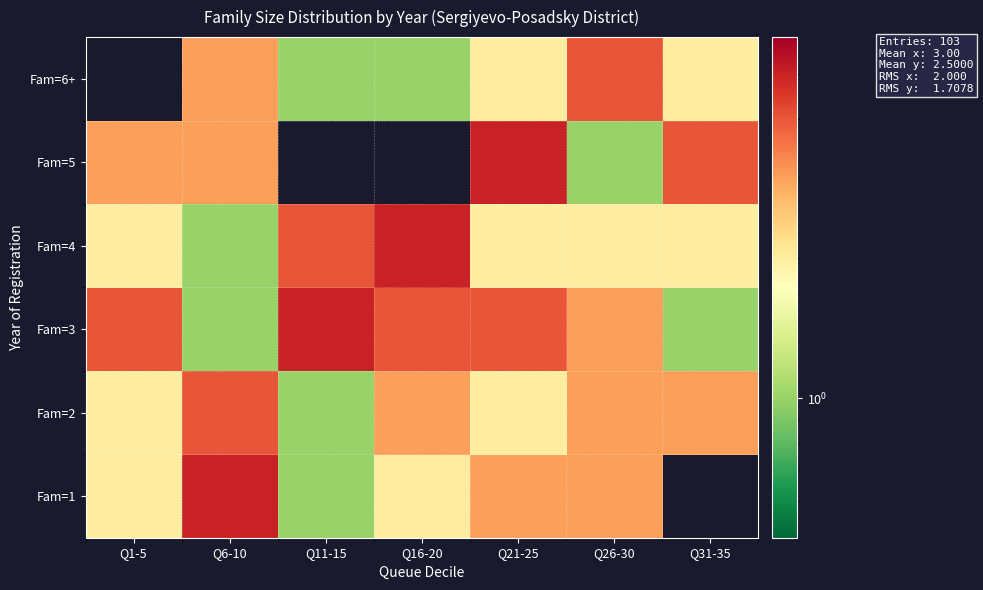

Reading left to right, transcribe all the data shown in this chart.

Fam=1: Q1-5=2	Q6-10=5	Q11-15=1	Q16-20=2	Q21-25=3	Q26-30=3	Q31-35=0
Fam=2: Q1-5=2	Q6-10=4	Q11-15=1	Q16-20=3	Q21-25=2	Q26-30=3	Q31-35=3
Fam=3: Q1-5=4	Q6-10=1	Q11-15=5	Q16-20=4	Q21-25=4	Q26-30=3	Q31-35=1
Fam=4: Q1-5=2	Q6-10=1	Q11-15=4	Q16-20=5	Q21-25=2	Q26-30=2	Q31-35=2
Fam=5: Q1-5=3	Q6-10=3	Q11-15=0	Q16-20=0	Q21-25=5	Q26-30=1	Q31-35=4
Fam=6+: Q1-5=0	Q6-10=3	Q11-15=1	Q16-20=1	Q21-25=2	Q26-30=4	Q31-35=2